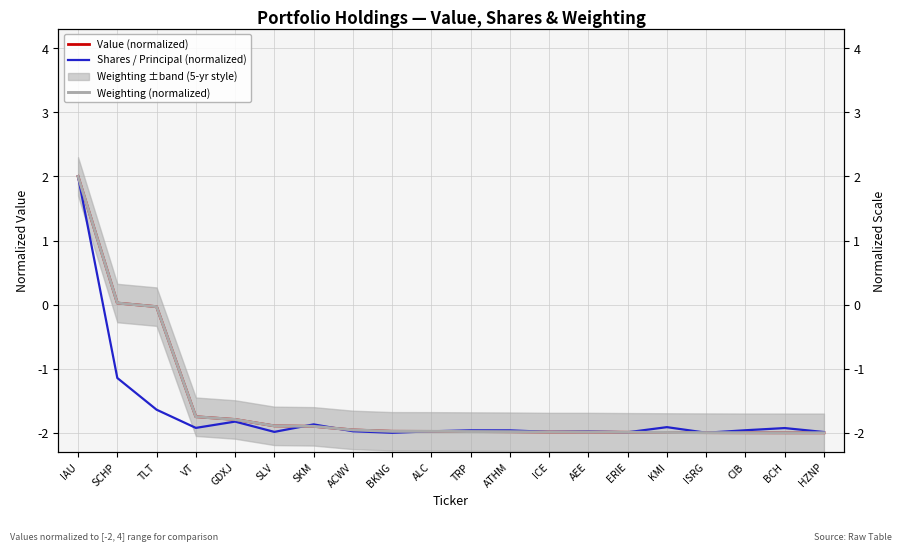

What is the average value of the Shares / Principal (normalized) series?

-1.7